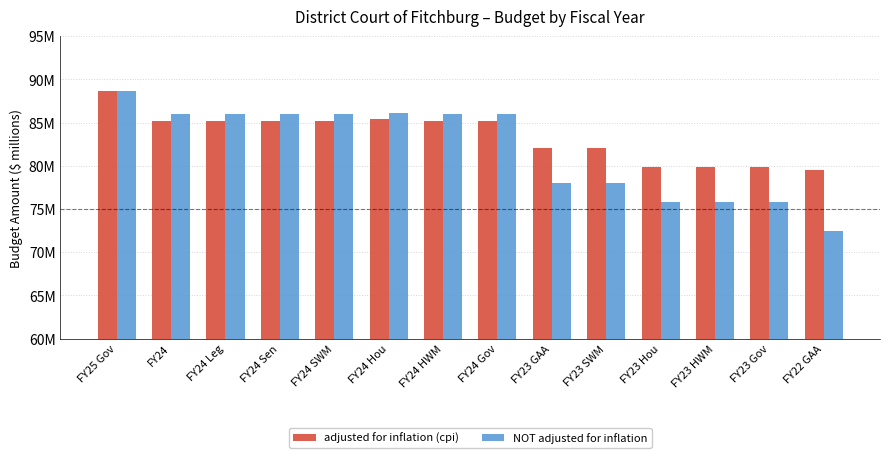

What is the total value across all series at FY24 SWM?

171.2